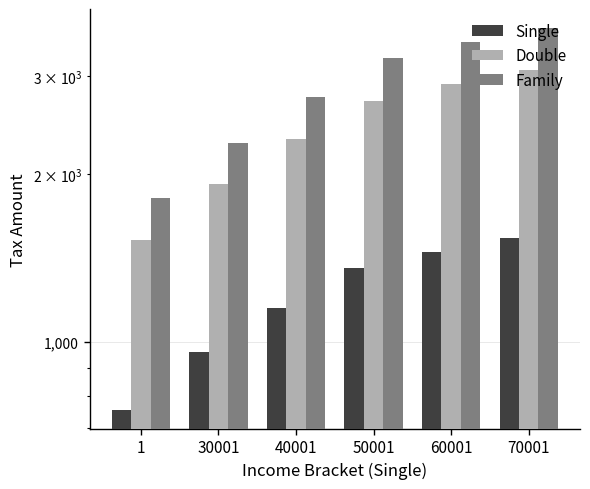

What is the value of the Single bar at the 4th from the left?

1356